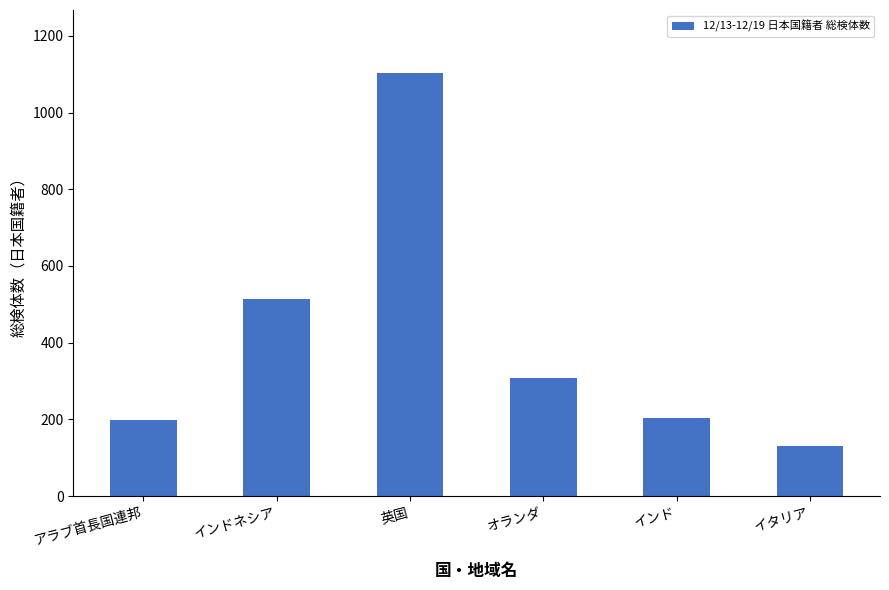

What is the sum of the values at オランダ and イタリア?

440